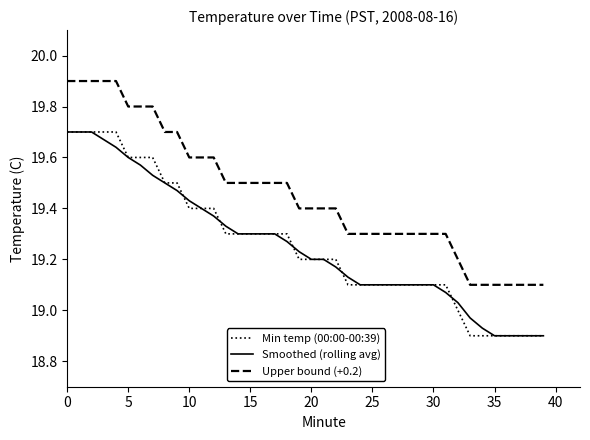

How many lines are shown in the chart?

3